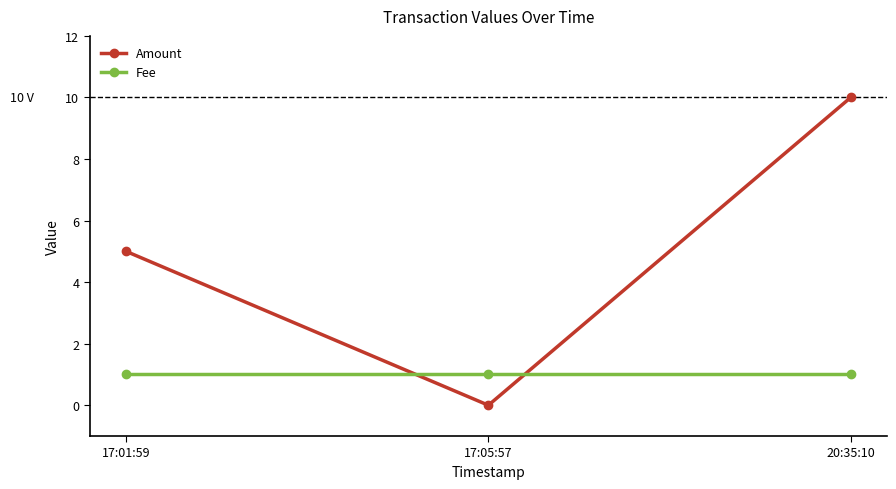

Reading left to right, list all the values displayed in this chart.

Amount: 5	0	10
Fee: 1	1	1